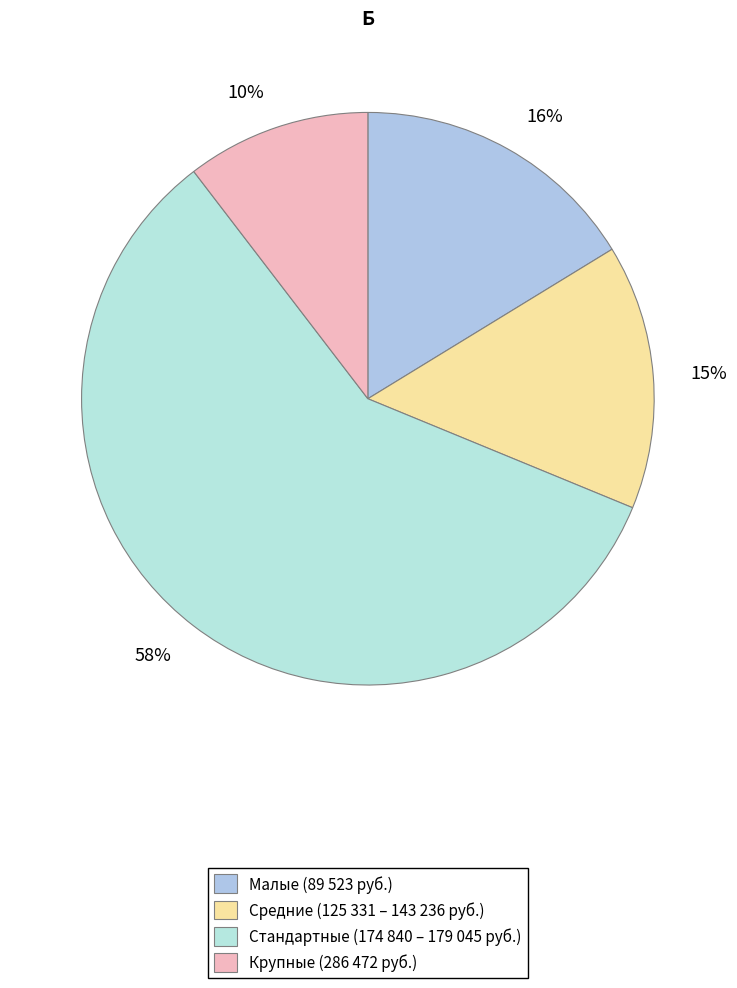

Which category has the biggest portion of the pie?

58%